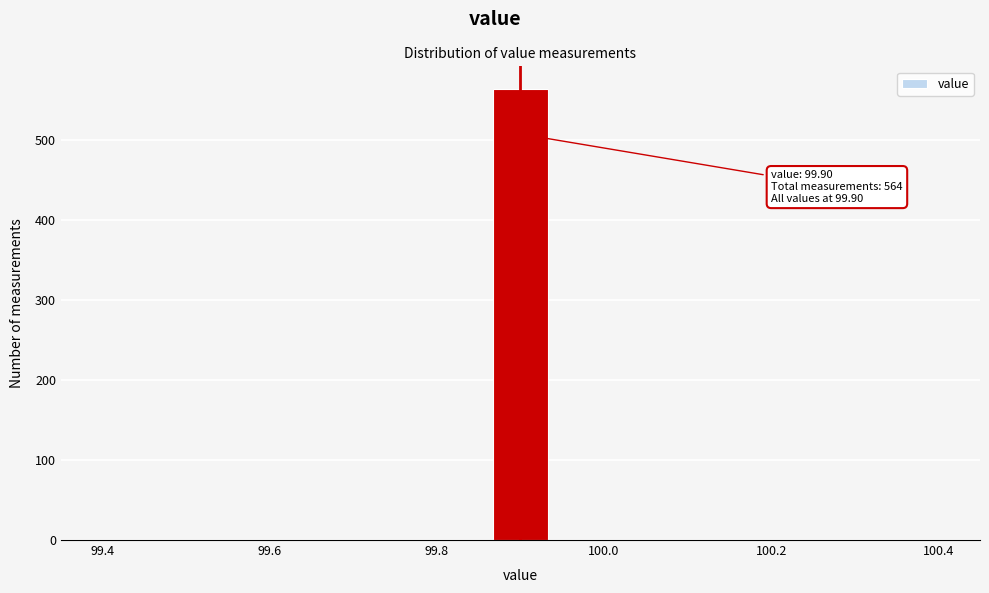

Around what value on the x-axis is the tallest bar? Give the approximate position of its centre, as read against the axis.

99.90